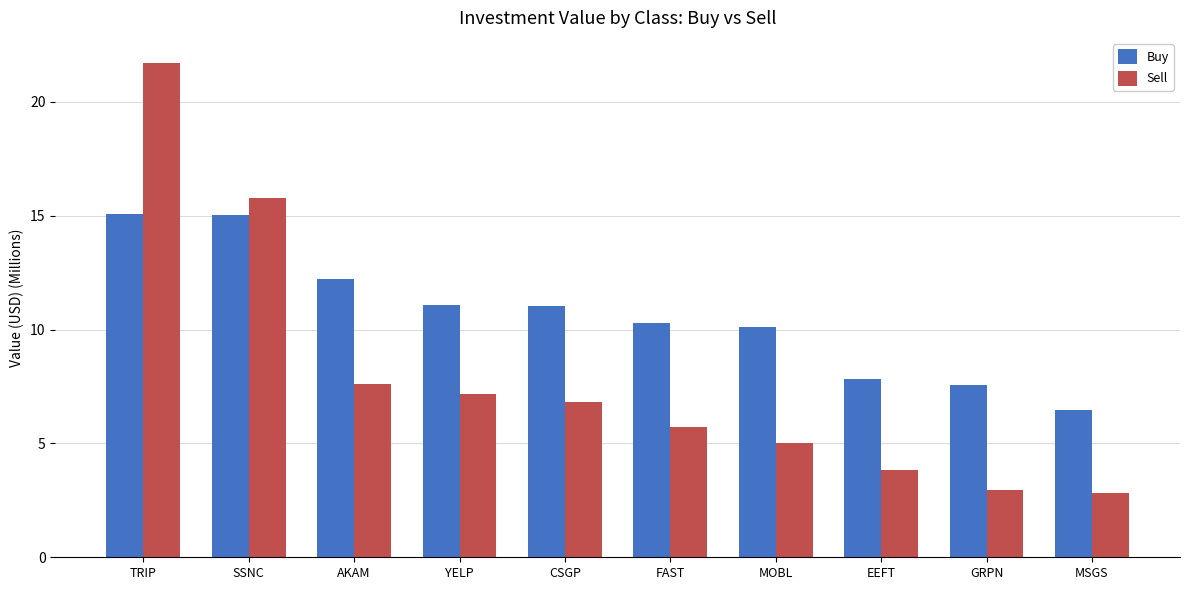

How many data points in Buy are above 11?

5